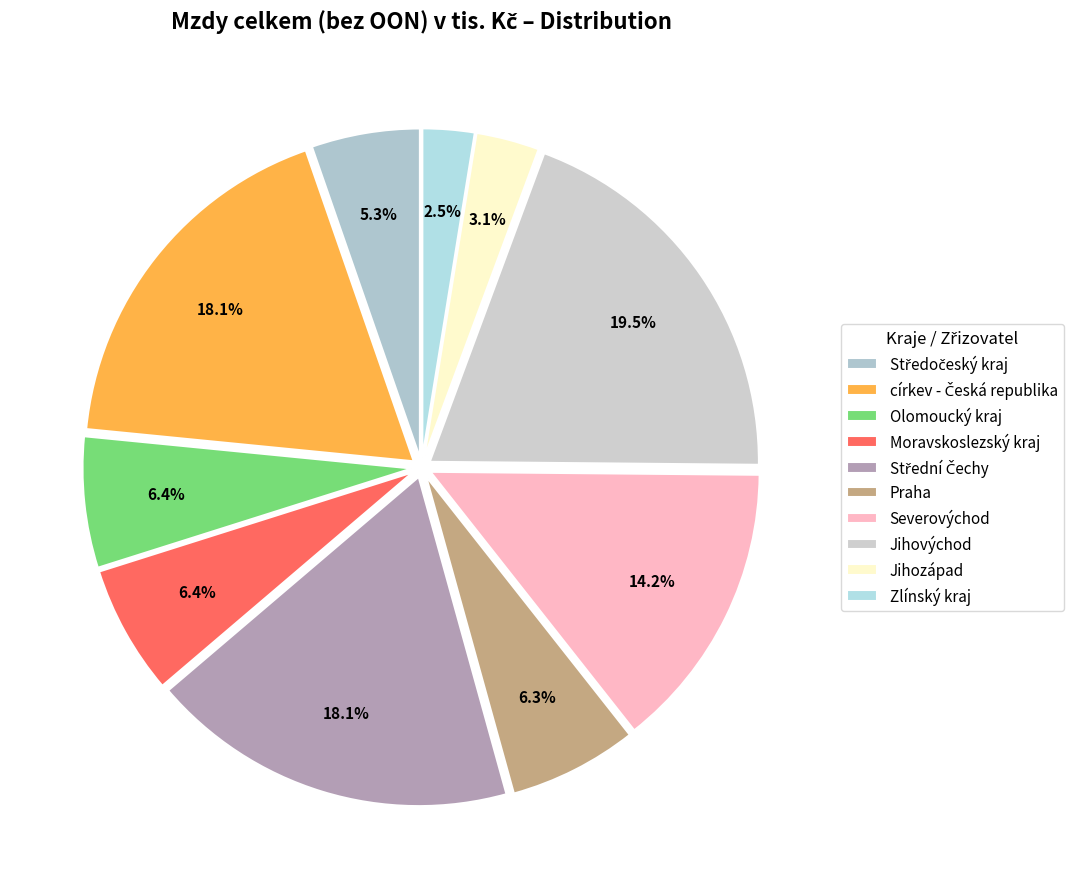

To the nearest percent, what portion does Jihovýchod represent?

19%